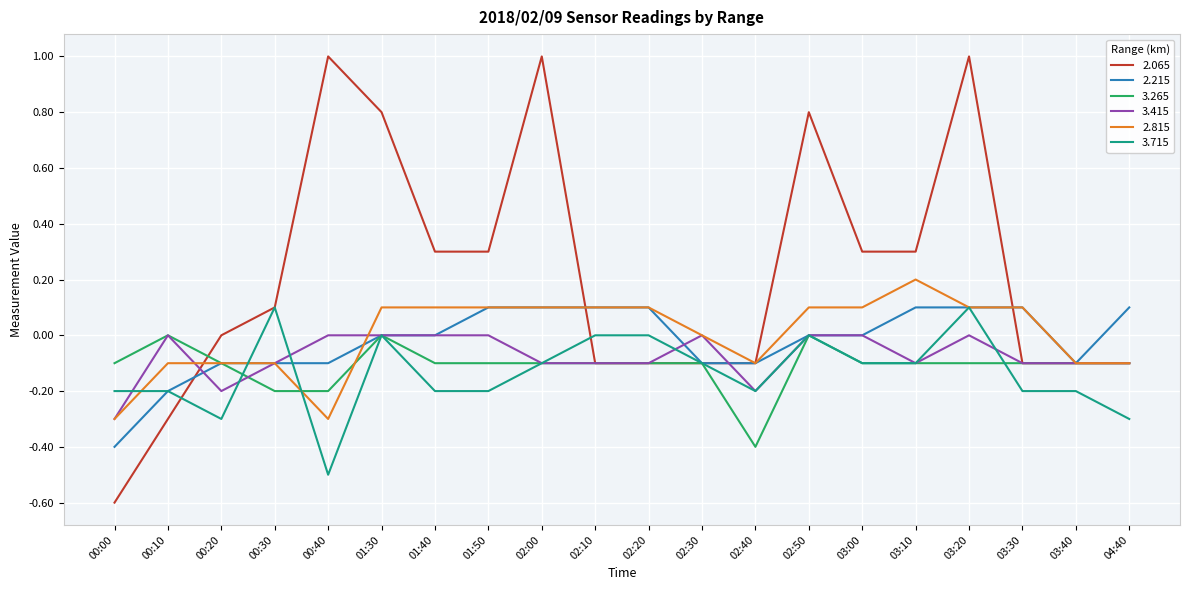

True or false: 2.815 has more than 0 points higher than both neighbors.

True